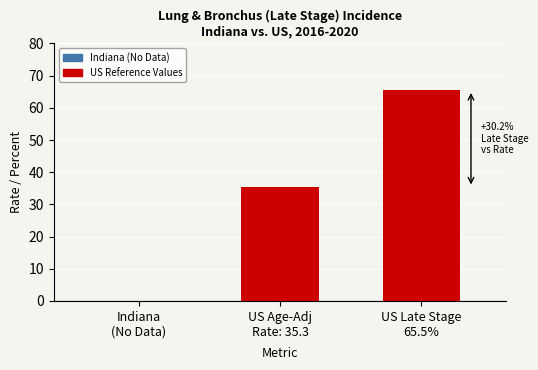

Reading left to right, what are all the values shown in this chart?

Indiana
(No Data)=0.0	US Age-Adj
Rate: 35.3=35.3	US Late Stage
65.5%=65.5